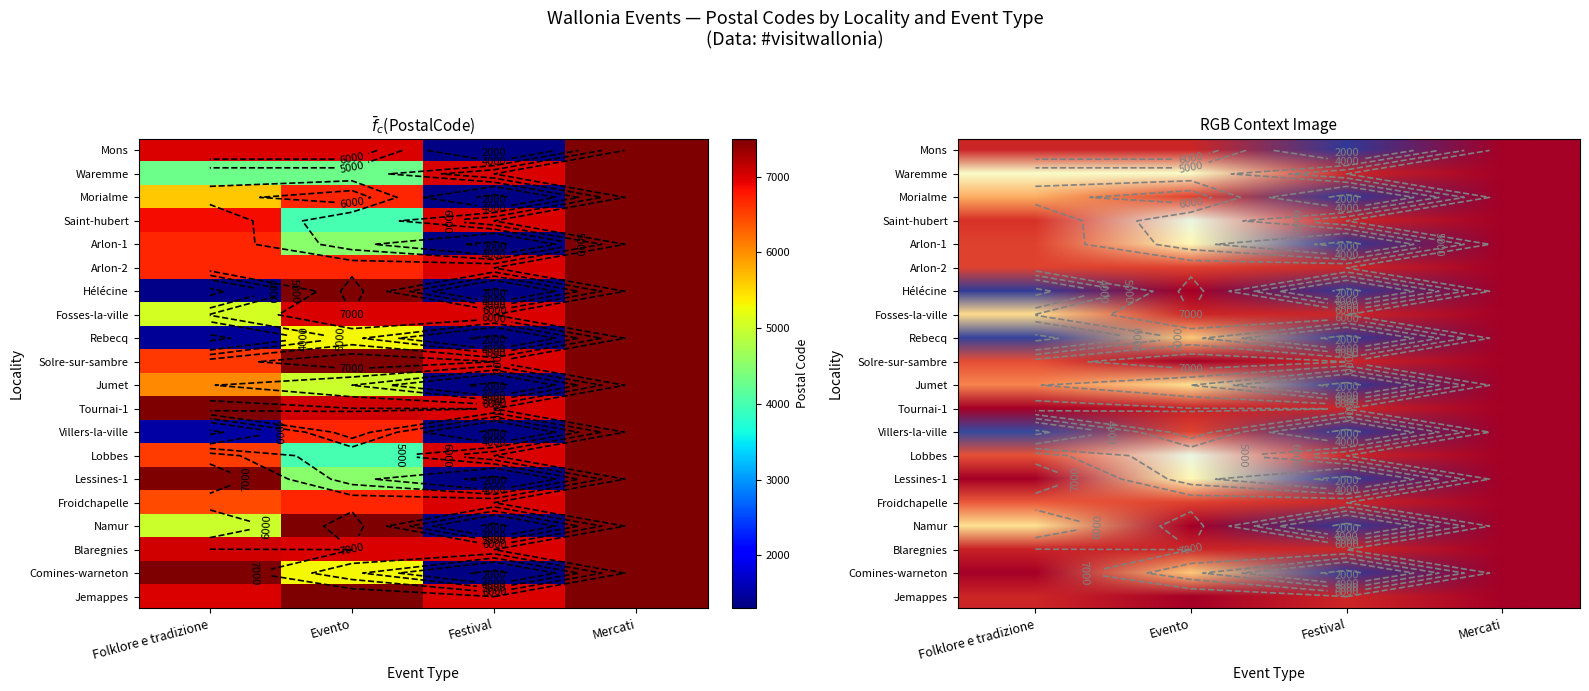

Where is Fosses-la-ville nearest to the value 6285?

Evento